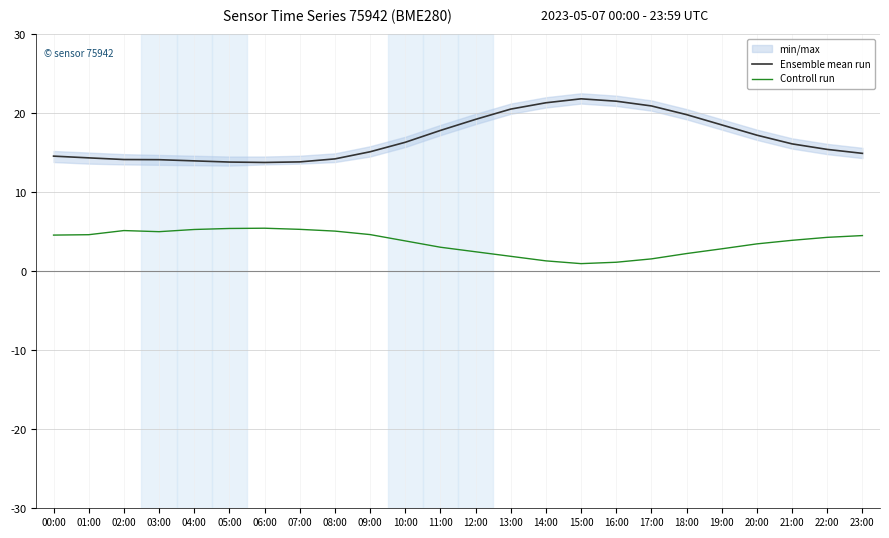

The Ensemble mean run series shows 9.3 at 14:00. True or false?

False